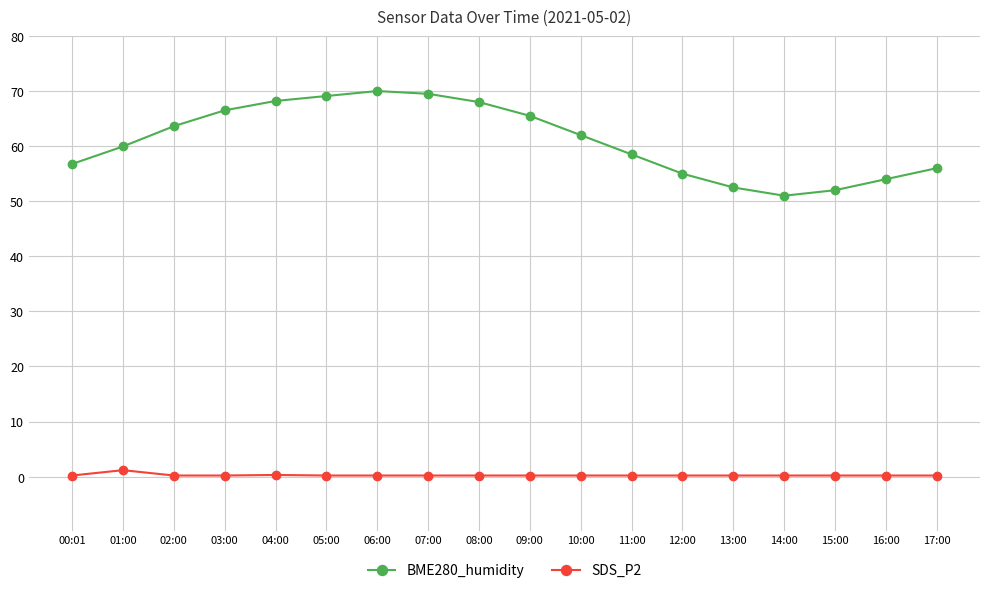

Which series has the largest total across all categories?

BME280_humidity